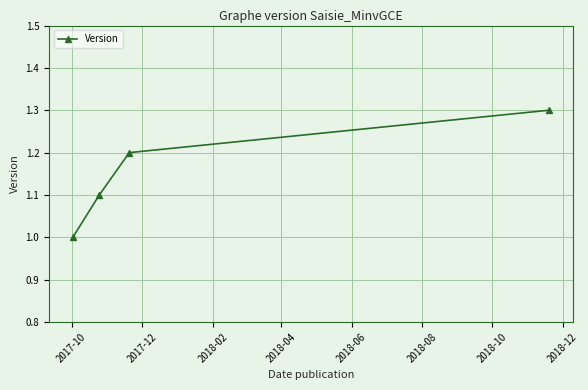

Does the chart display data point markers on the line(s)?

Yes